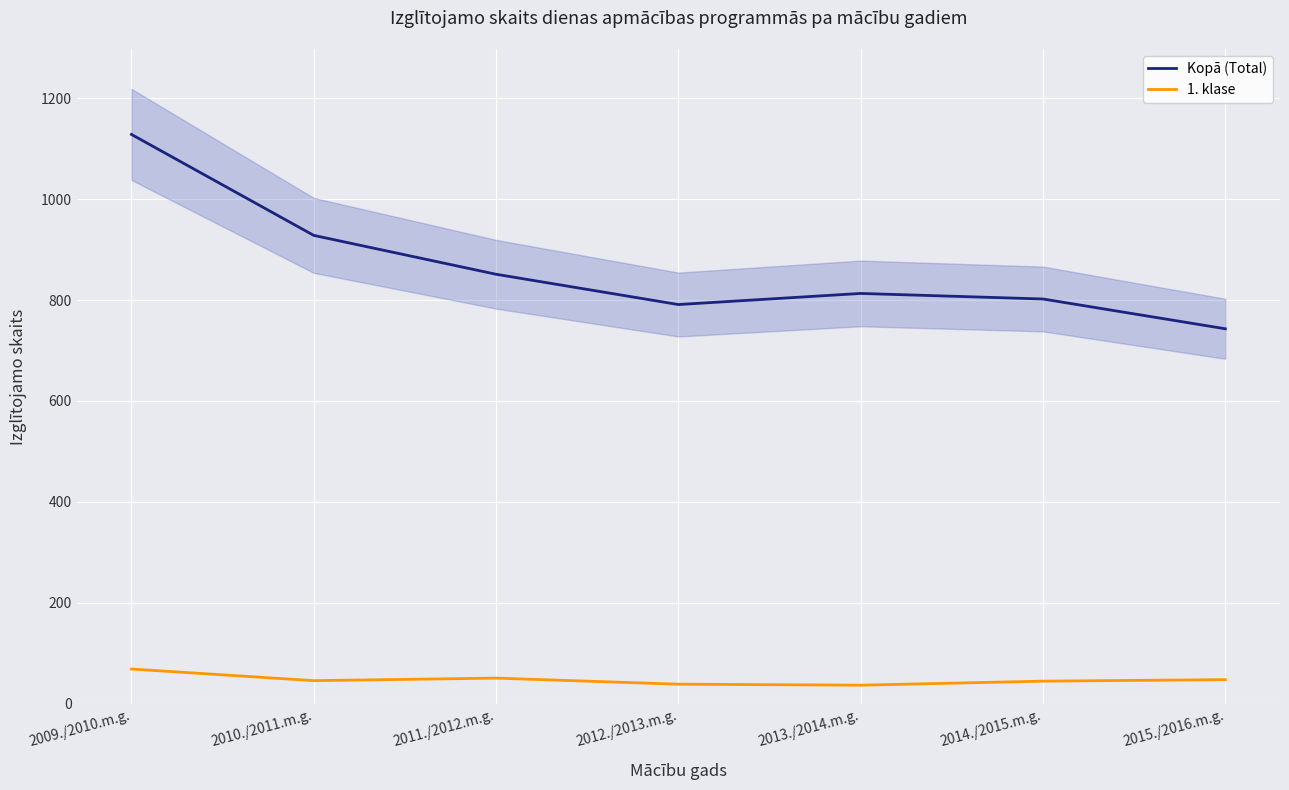

Reading right to left, extract all data points from this chart.

Kopā (Total): 743	802	813	791	851	928	1128
1. klase: 48	45	37	39	51	46	69